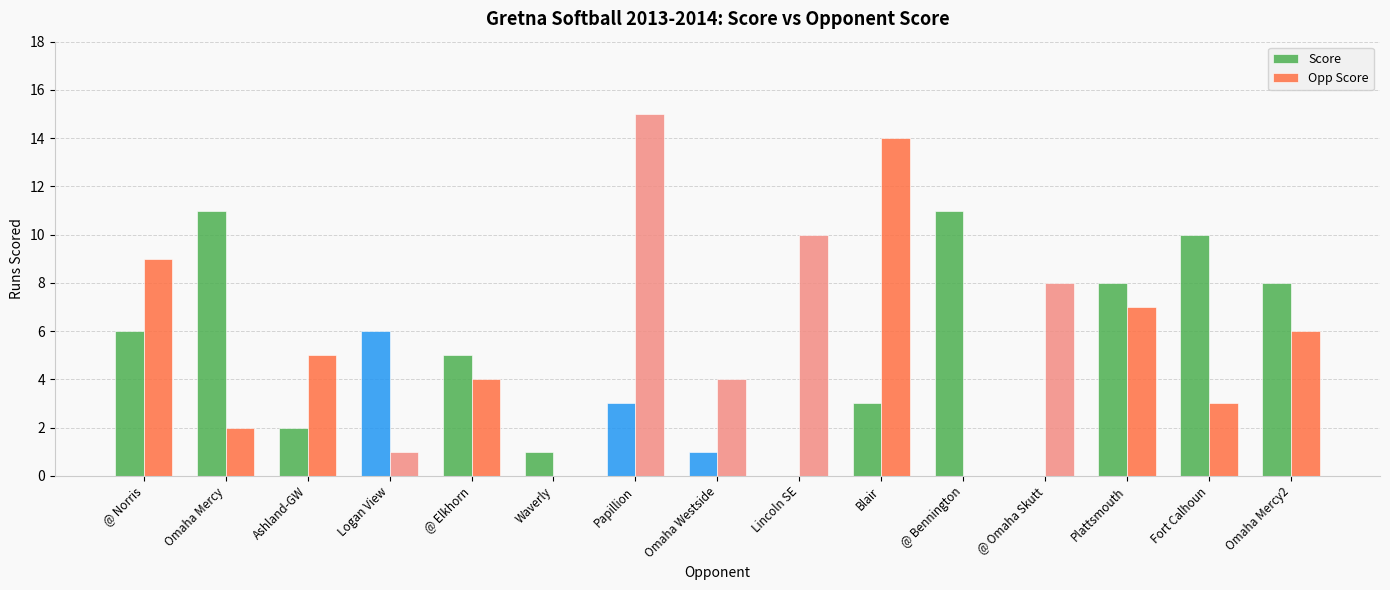

Where is Score nearest to the value 5?

@ Elkhorn